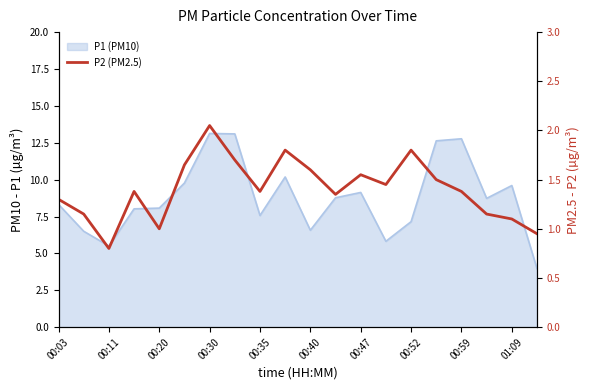

What is the approximate value at 01:09?

1.1